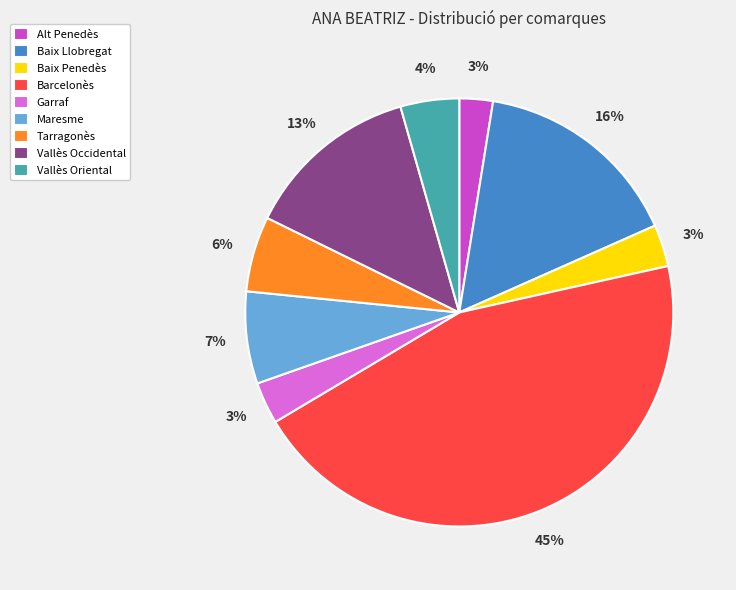

What is the largest slice in the pie chart?

Barcelonès